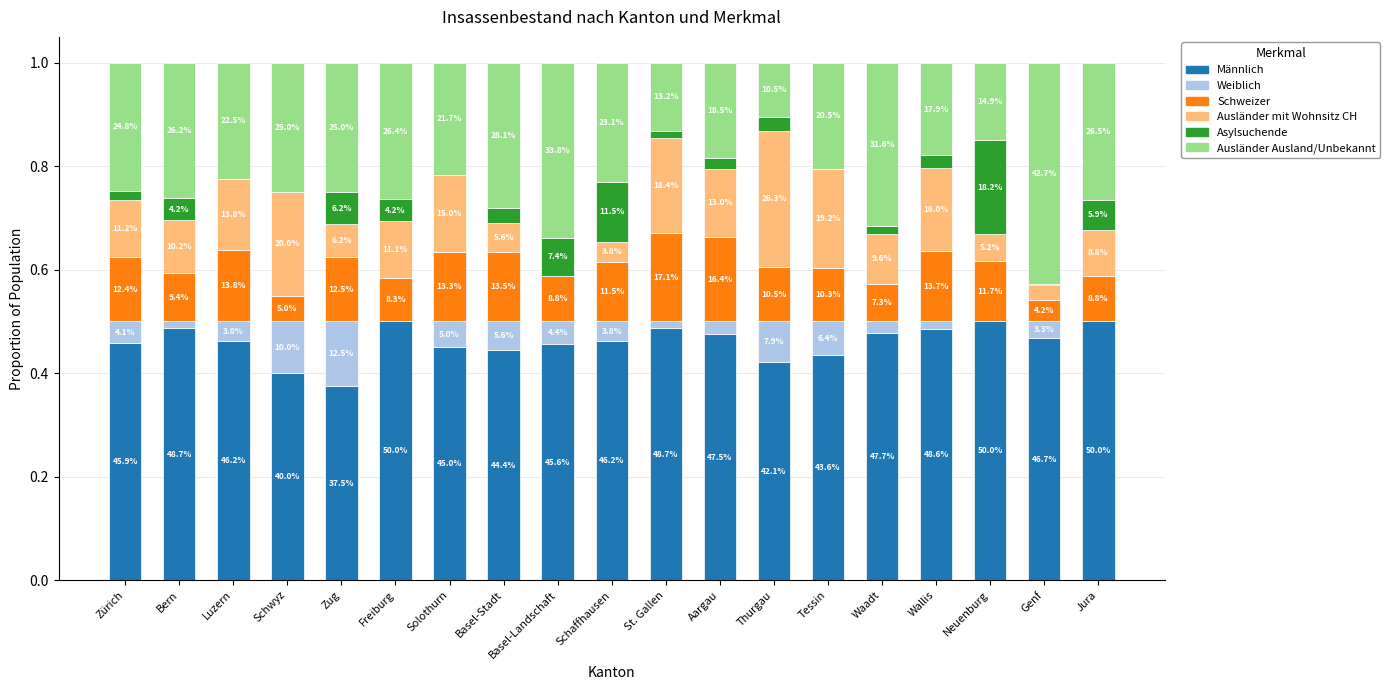

Which series has the largest total across all categories?

Männlich